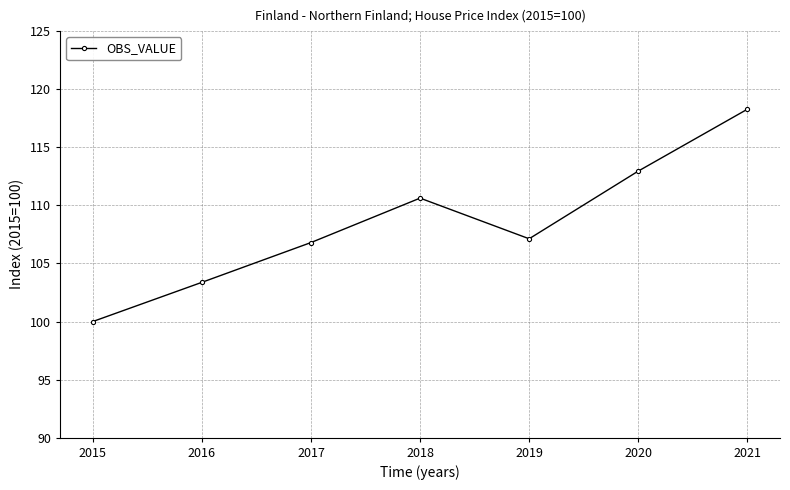

The chart shows a value of 112.9 at 2020. True or false?

True